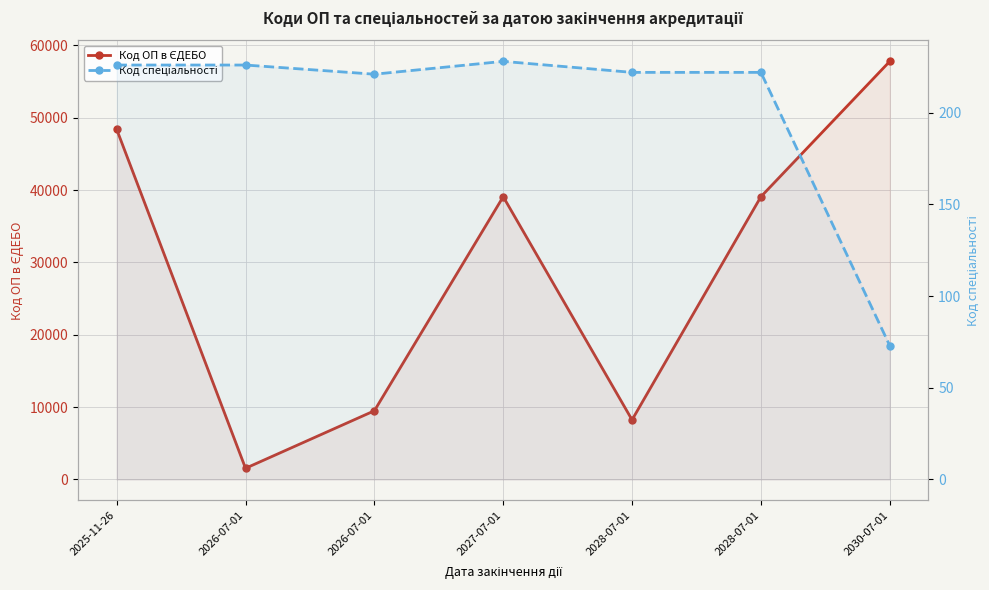

How many series are shown in this chart?

2